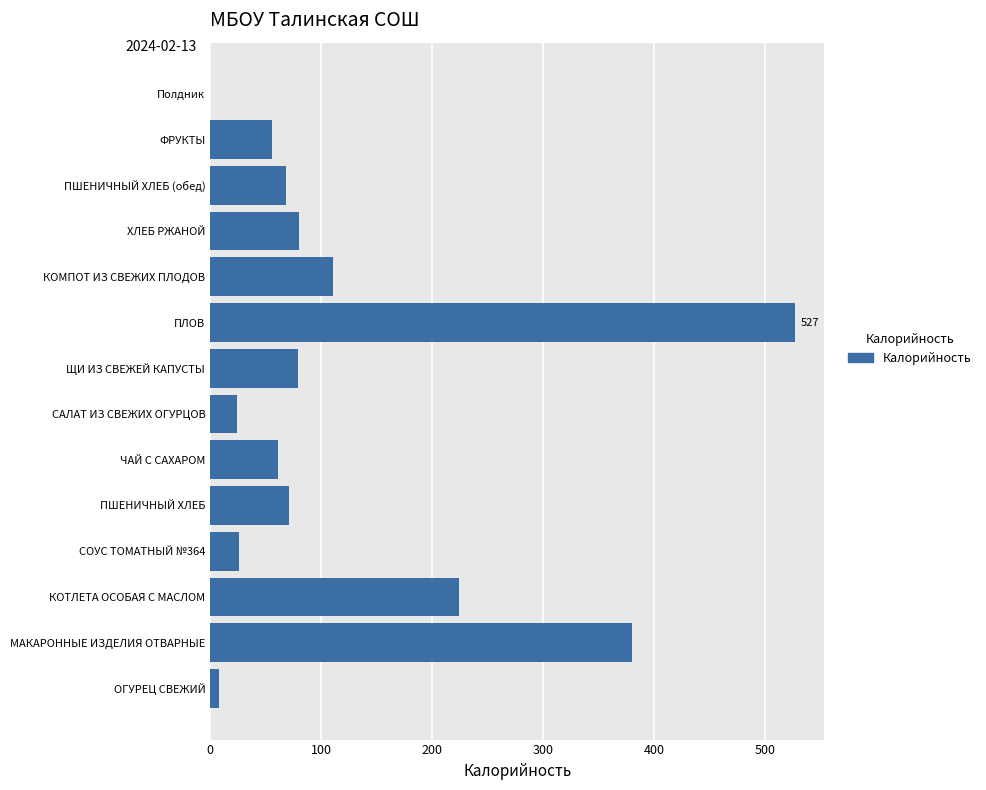

Which has a higher value, ПШЕНИЧНЫЙ ХЛЕБ (обед) or ФРУКТЫ?

ПШЕНИЧНЫЙ ХЛЕБ (обед)